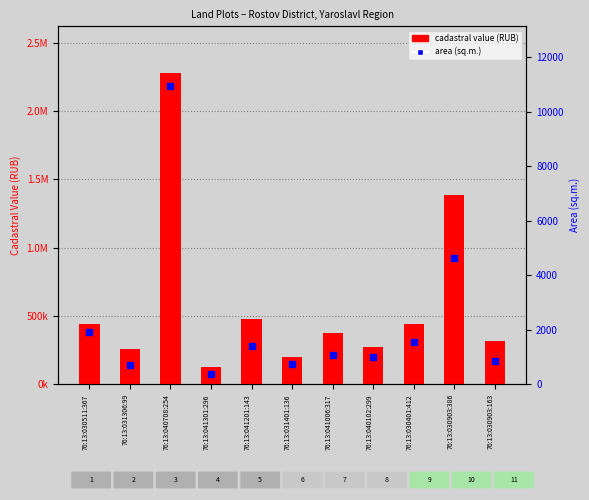

Reading left to right, extract all data points from this chart.

cadastral value (RUB): 444645.9	255369.3	2277128.9	128408.5	476364.6	201031.3	376206.9	270038.8	444677.2	1386823.8	318015.0
area (sq.m.): 1934.0	724.0	10943.0	370.0	1395.0	764.0	1077.0	998.0	1543.0	4648.0	842.0